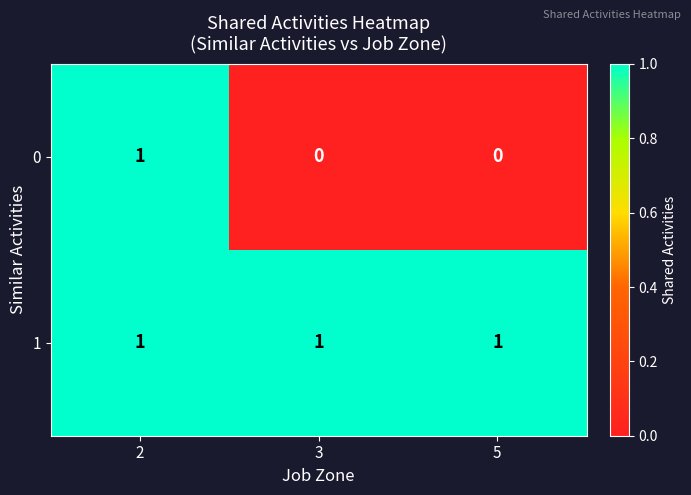

Is the value of 0 at 3 greater than the value of 1 at 5?

No